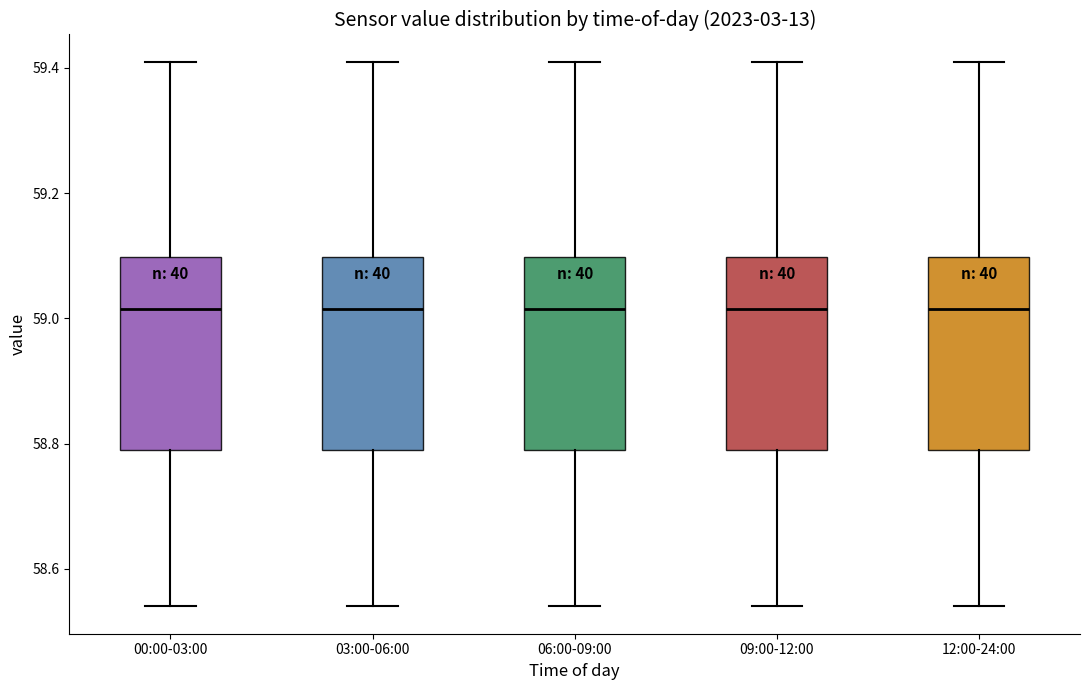

Reading left to right, transcribe this box plot: for each box, give where its median line is, the range the box spans, and where its two whiskers end, as read against the y-axis. The values are not printed on the chart, so give them approximately, as read against the axis.

00:00-03:00: median 59.02, box 58.80 to 59.10, whiskers 58.54 to 59.42
03:00-06:00: median 59.02, box 58.80 to 59.10, whiskers 58.54 to 59.42
06:00-09:00: median 59.02, box 58.80 to 59.10, whiskers 58.54 to 59.42
09:00-12:00: median 59.02, box 58.80 to 59.10, whiskers 58.54 to 59.42
12:00-24:00: median 59.02, box 58.80 to 59.10, whiskers 58.54 to 59.42